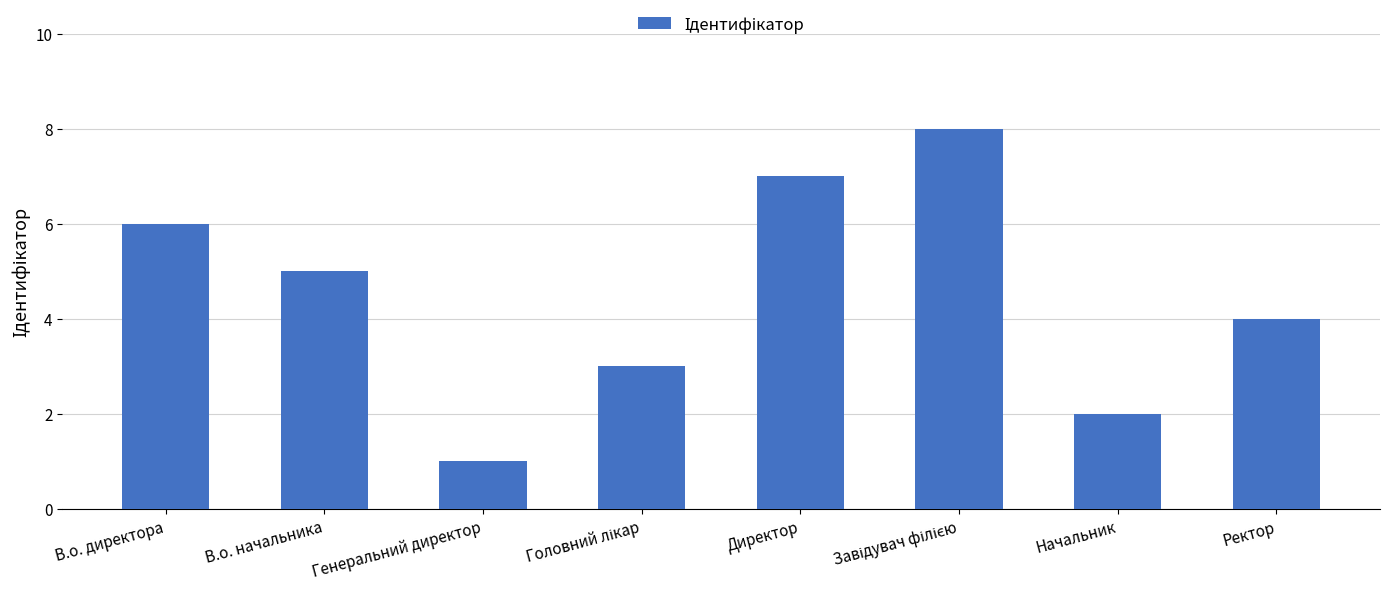

Where does the data first go above 5?

В.о. директора